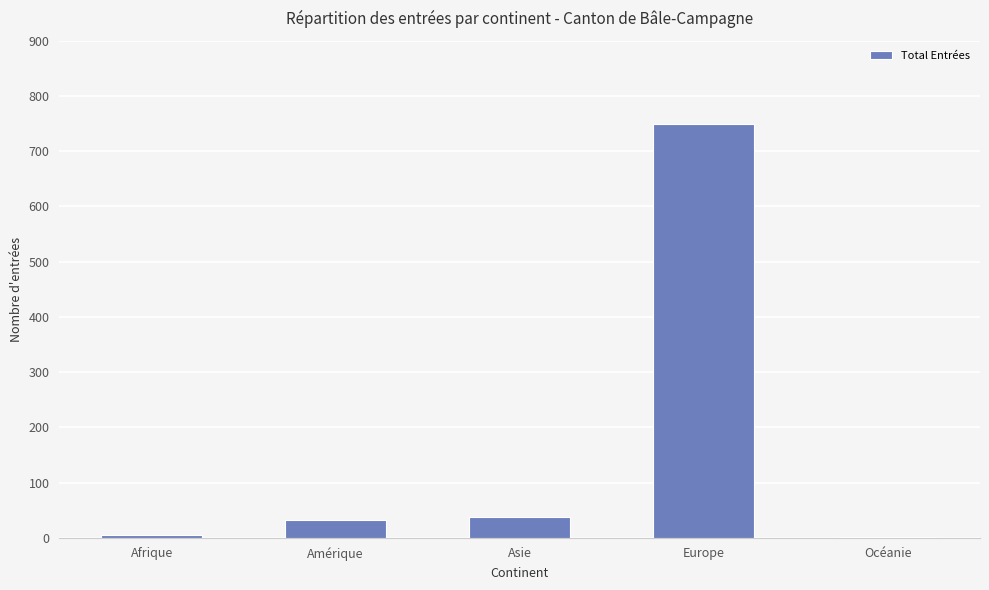

What is the change in value from Amérique to Océanie?

-31